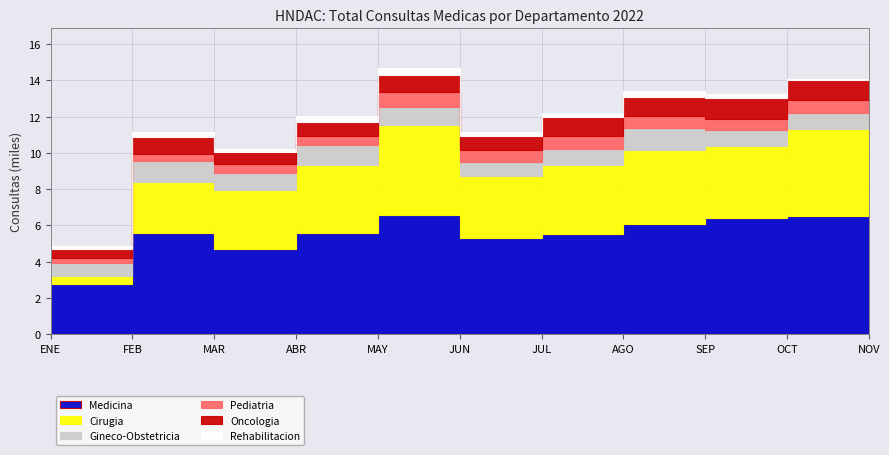

At how many categories does at least one series exceed 3?

9